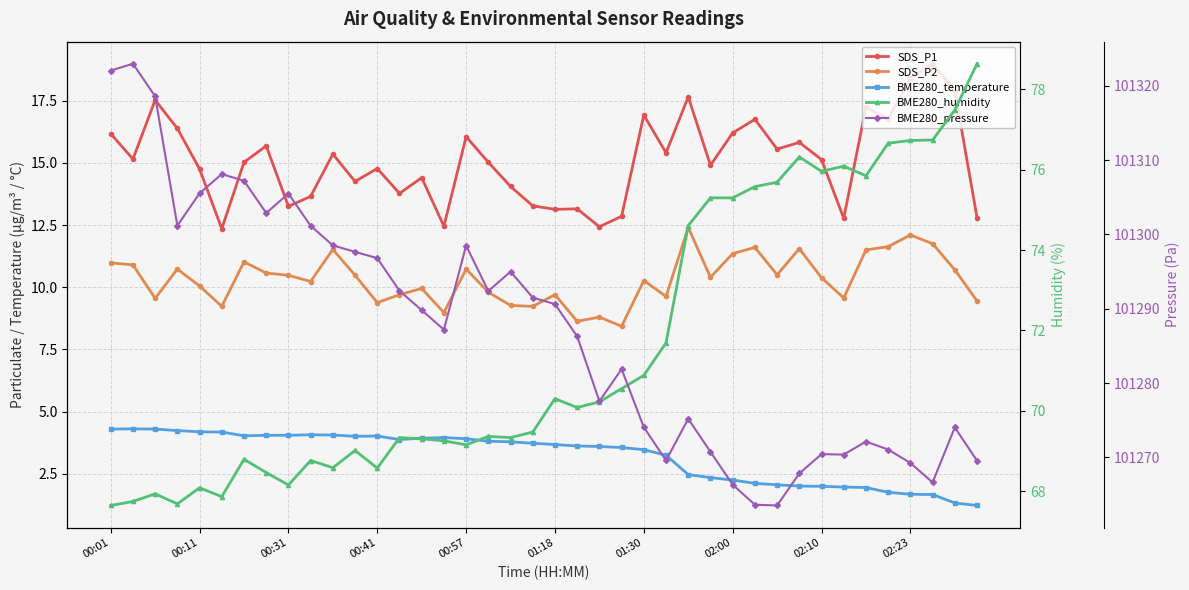

List the series in order of their peak value, lowest first.

BME280_temperature, SDS_P2, SDS_P1, BME280_humidity, BME280_pressure